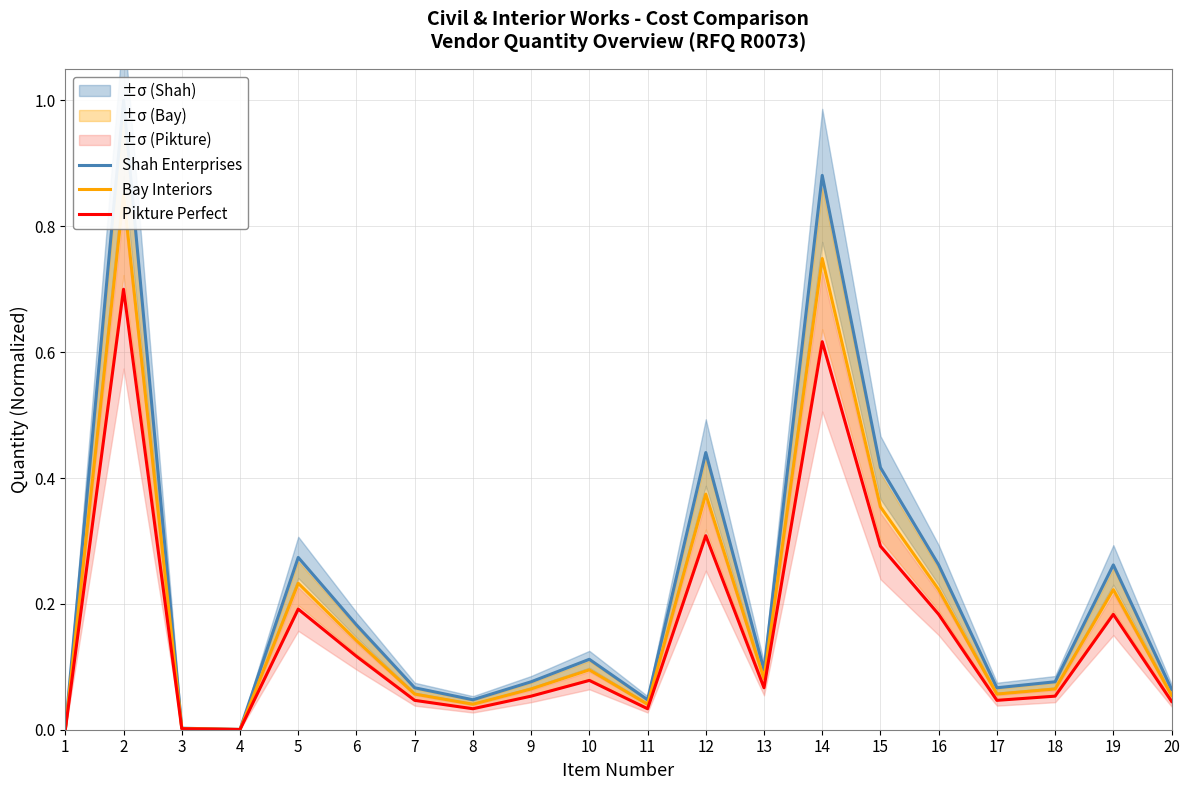

What is the difference between the Bay Interiors values at 20 and 19?

0.2